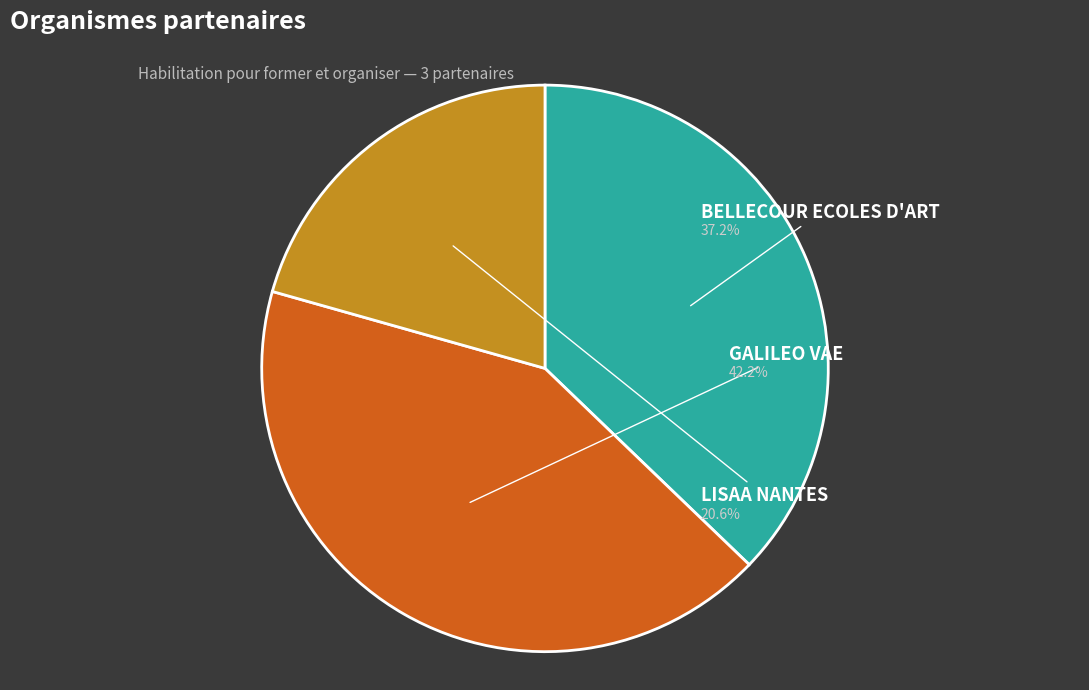

What is the ratio of the value at LISAA NANTES to the value at GALILEO VAE?

0.5